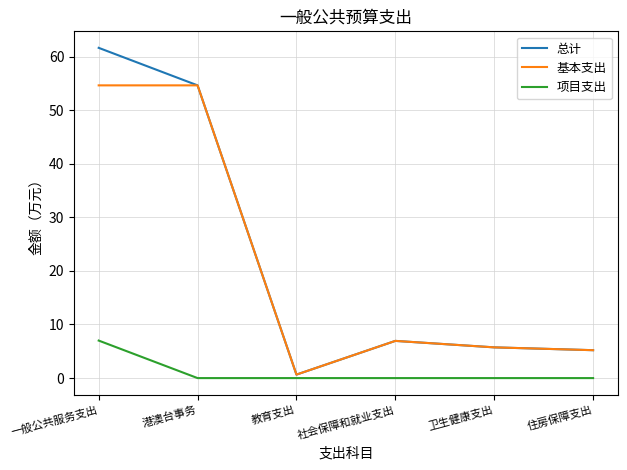

At how many categories does at least one series exceed 37?

2